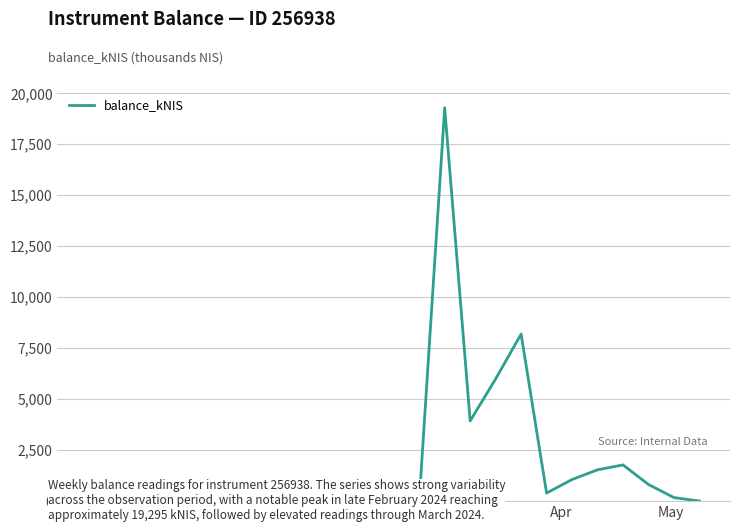

What is the difference between the maximum and minimum values?

19295.3